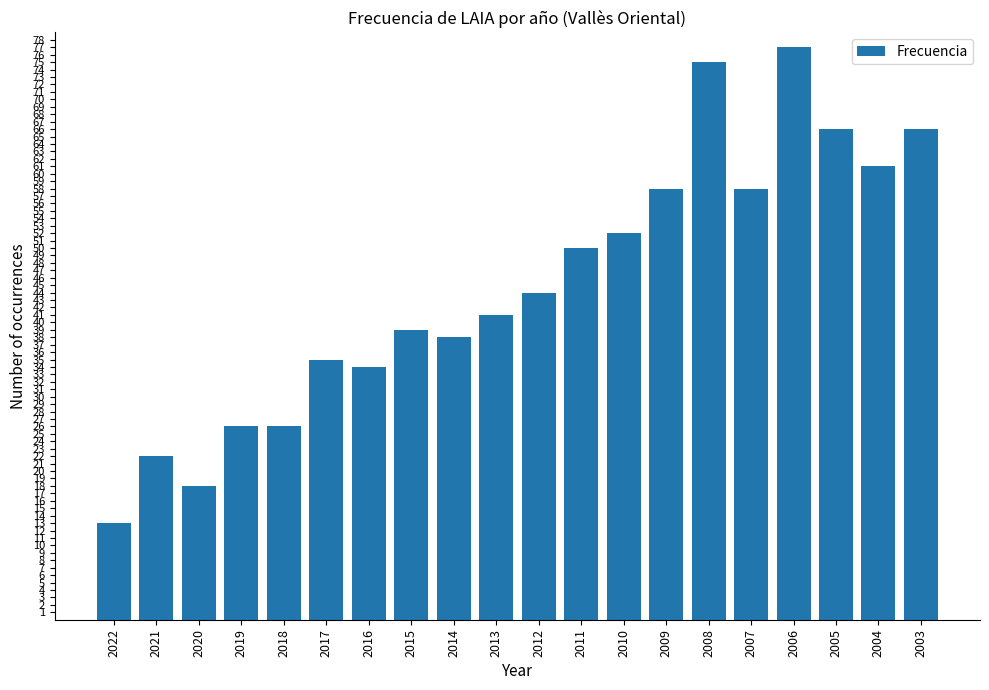

Between 2005 and 2013, which is larger?

2005